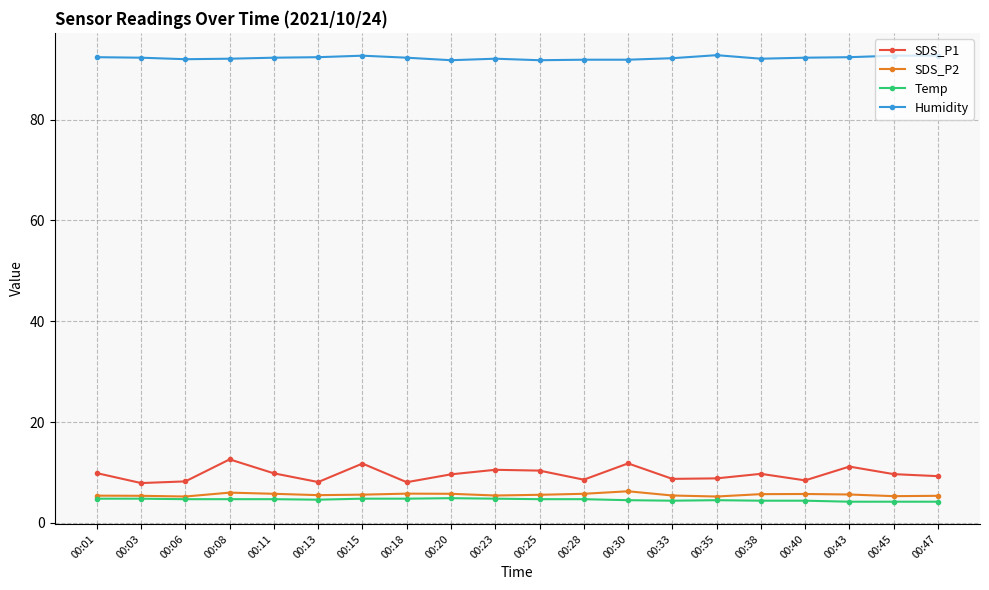

How many lines are shown in the chart?

4